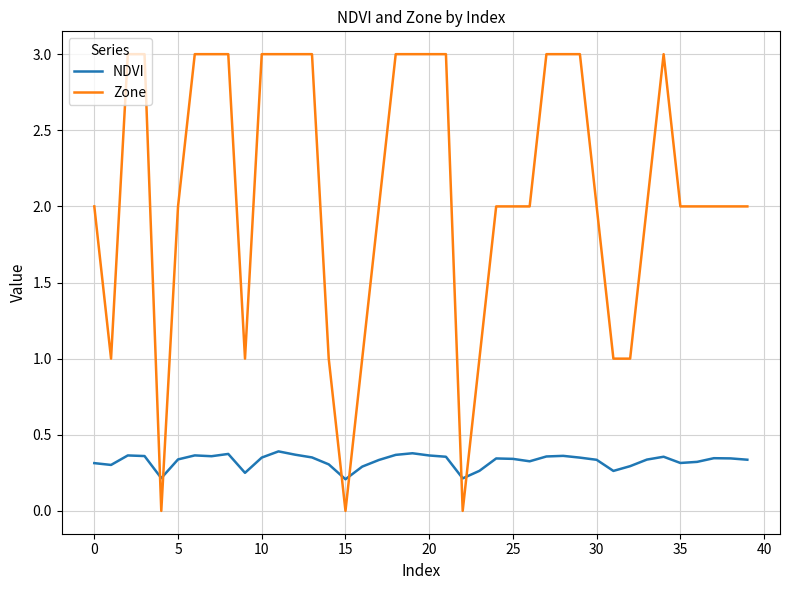

How many lines are shown in the chart?

2